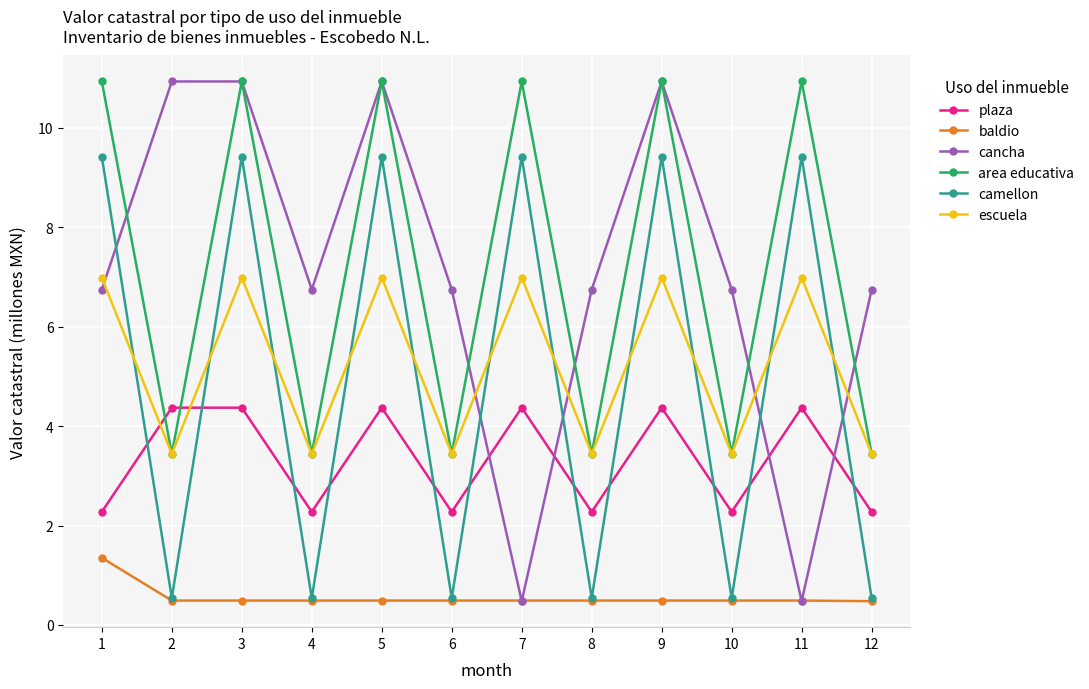

Reading left to right, what are all the values shown in this chart?

plaza: 1=2.3	2=4.4	3=4.4	4=2.3	5=4.4	6=2.3	7=4.4	8=2.3	9=4.4	10=2.3	11=4.4	12=2.3
baldio: 1=1.4	2=0.5	3=0.5	4=0.5	5=0.5	6=0.5	7=0.5	8=0.5	9=0.5	10=0.5	11=0.5	12=0.5
cancha: 1=6.7	2=10.9	3=10.9	4=6.7	5=10.9	6=6.7	7=0.5	8=6.7	9=10.9	10=6.7	11=0.5	12=6.7
area educativa: 1=10.9	2=3.4	3=10.9	4=3.4	5=10.9	6=3.4	7=10.9	8=3.4	9=10.9	10=3.4	11=10.9	12=3.4
camellon: 1=9.4	2=0.5	3=9.4	4=0.5	5=9.4	6=0.5	7=9.4	8=0.5	9=9.4	10=0.5	11=9.4	12=0.5
escuela: 1=7.0	2=3.4	3=7.0	4=3.4	5=7.0	6=3.4	7=7.0	8=3.4	9=7.0	10=3.4	11=7.0	12=3.4